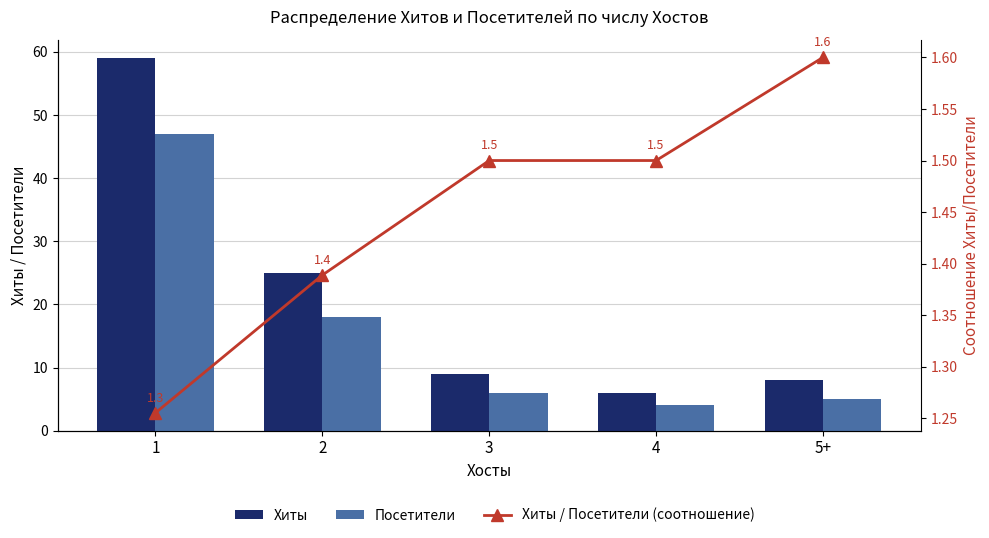

Reading left to right, what are all the values shown in this chart?

Хиты: 59.0	25.0	9.0	6.0	8.0
Посетители: 47.0	18.0	6.0	4.0	5.0
Хиты / Посетители (соотношение): 1.3	1.4	1.5	1.5	1.6